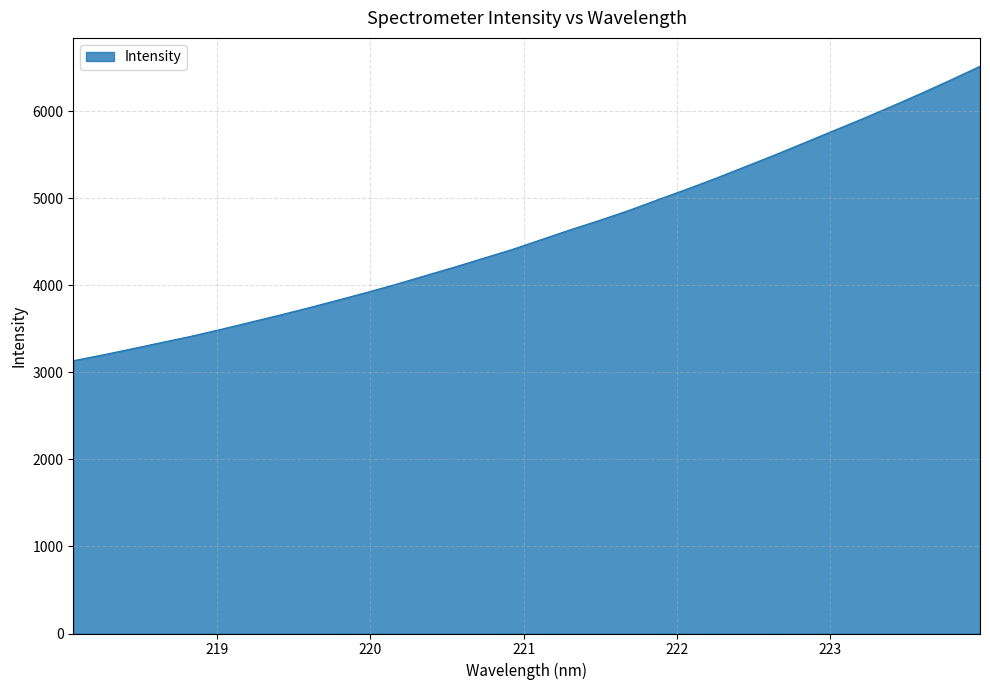

True or false: there are more than 0 points higher than both neighbors.

False